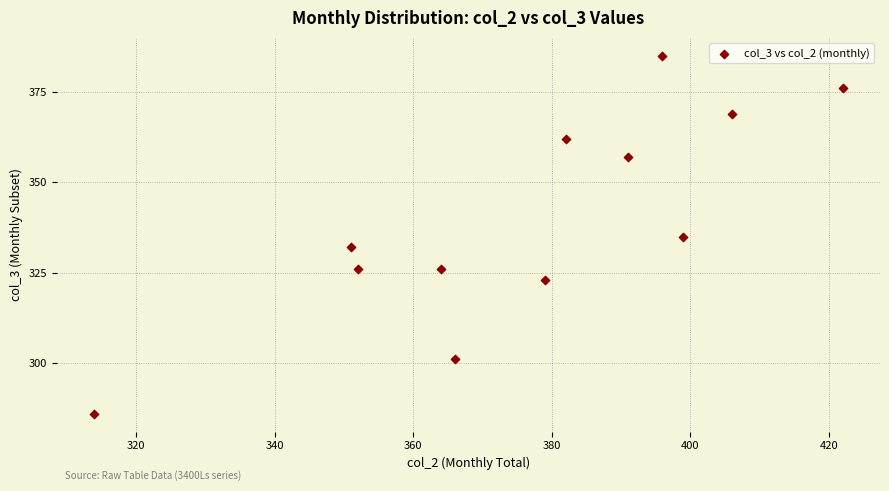

What is the average X value?

377